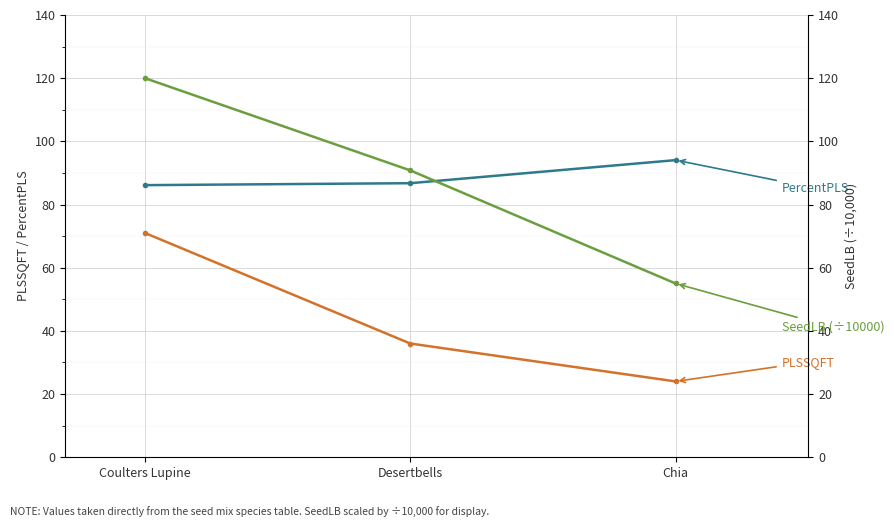

What is the average value of the SeedLB (÷10000) series?

88.6